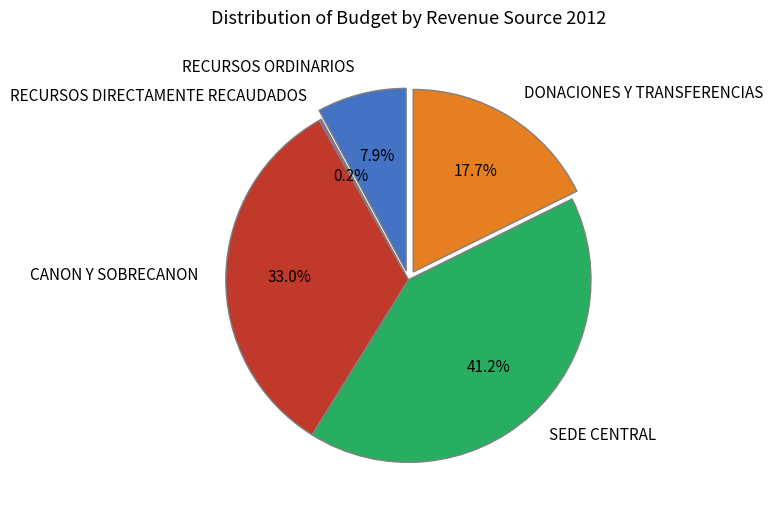

What is the smallest slice in the pie chart?

RECURSOS DIRECTAMENTE RECAUDADOS